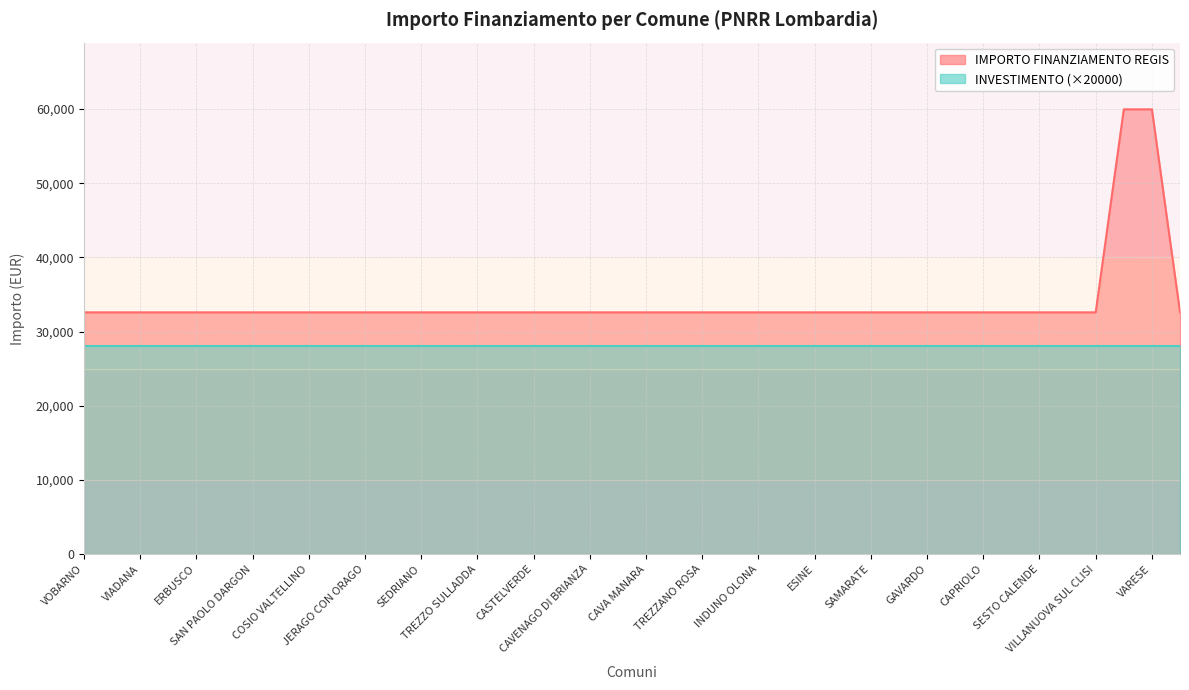

Which category has the lowest value across all series?

VOBARNO